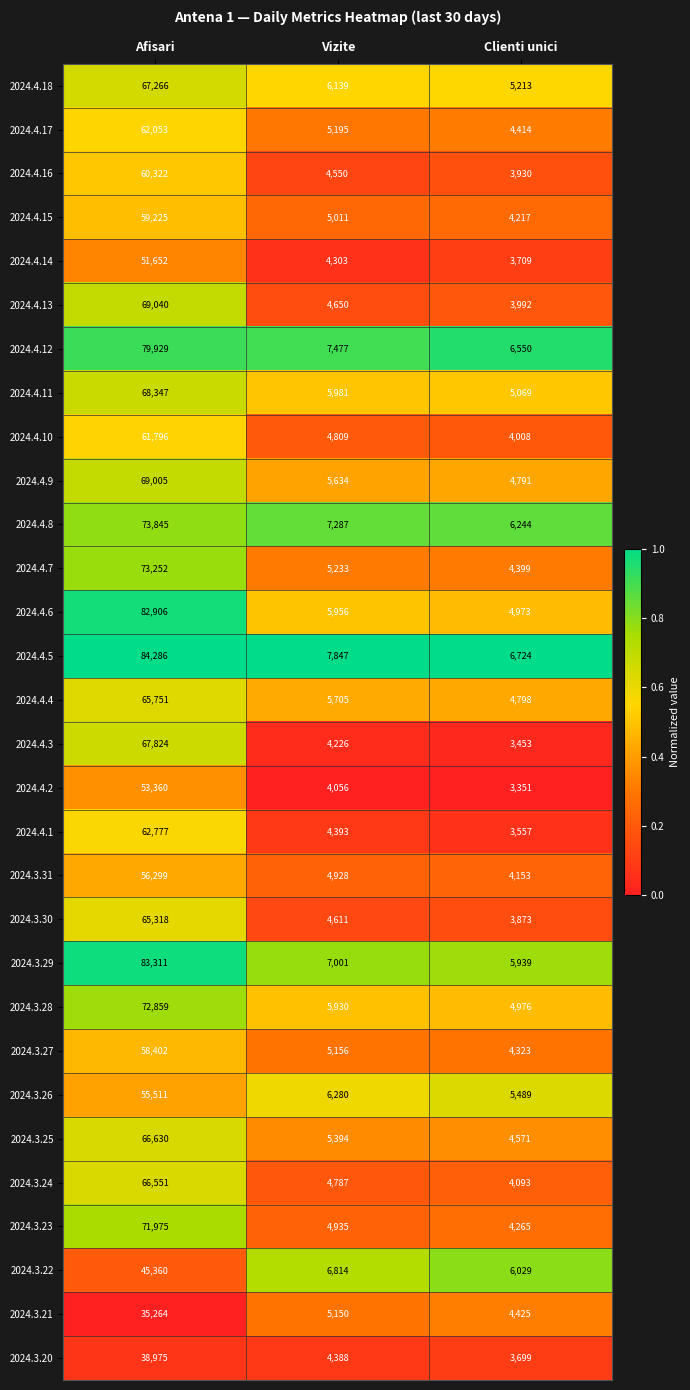

How many data points does each series have?

3